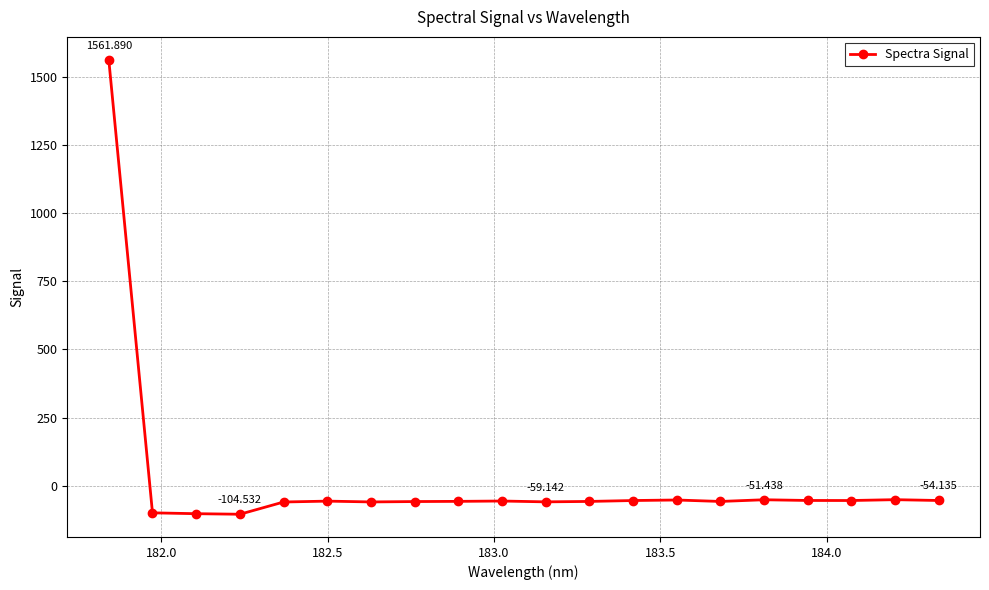

What is the value of the 10th point from the left?

-56.1